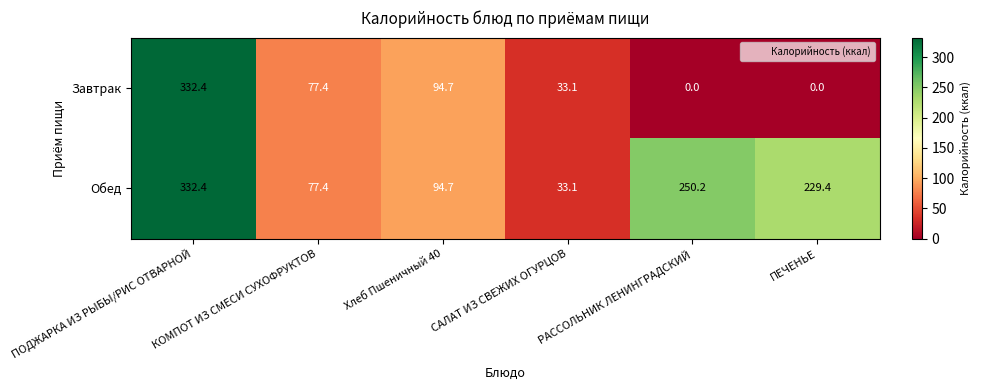

What is the greatest value displayed?

332.4